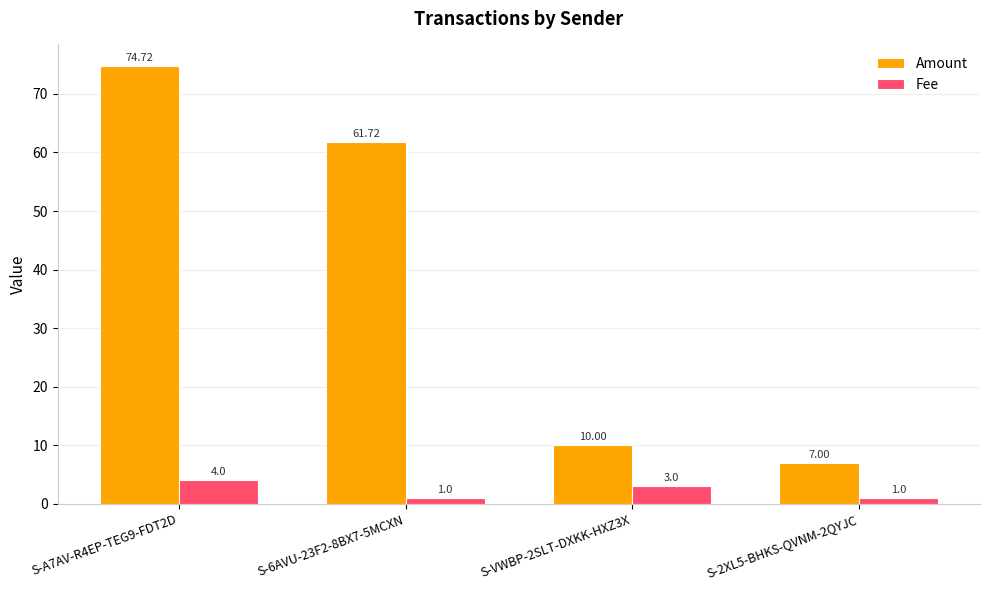

What is the spread (max minus min) of values at S-2XL5-BHKS-QVNM-2QYJC?

6.0